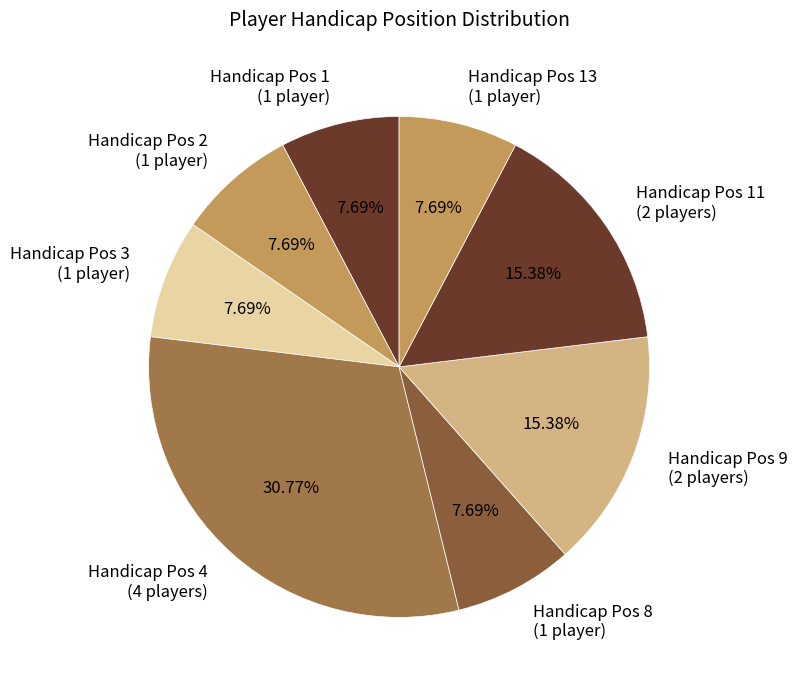

Is the sum of Handicap Pos 13 (1 player) and Handicap Pos 11 (2 players) greater than half?

No